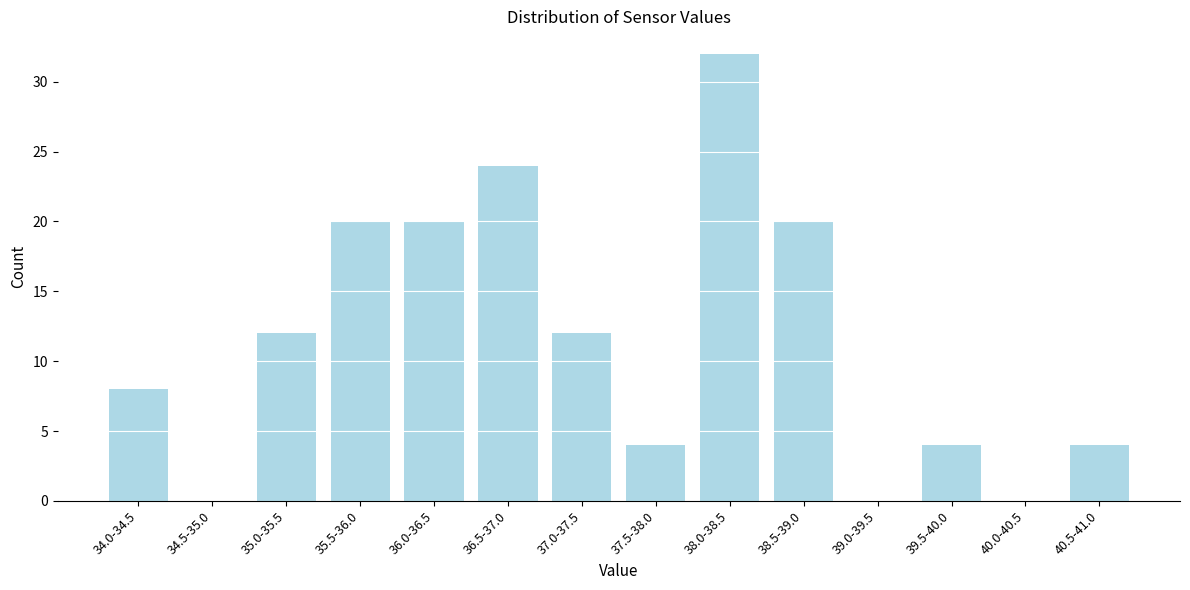

Reading right to left, extract all data points from this chart.

40.5-41.0=4	40.0-40.5=0	39.5-40.0=4	39.0-39.5=0	38.5-39.0=20	38.0-38.5=32	37.5-38.0=4	37.0-37.5=12	36.5-37.0=24	36.0-36.5=20	35.5-36.0=20	35.0-35.5=12	34.5-35.0=0	34.0-34.5=8